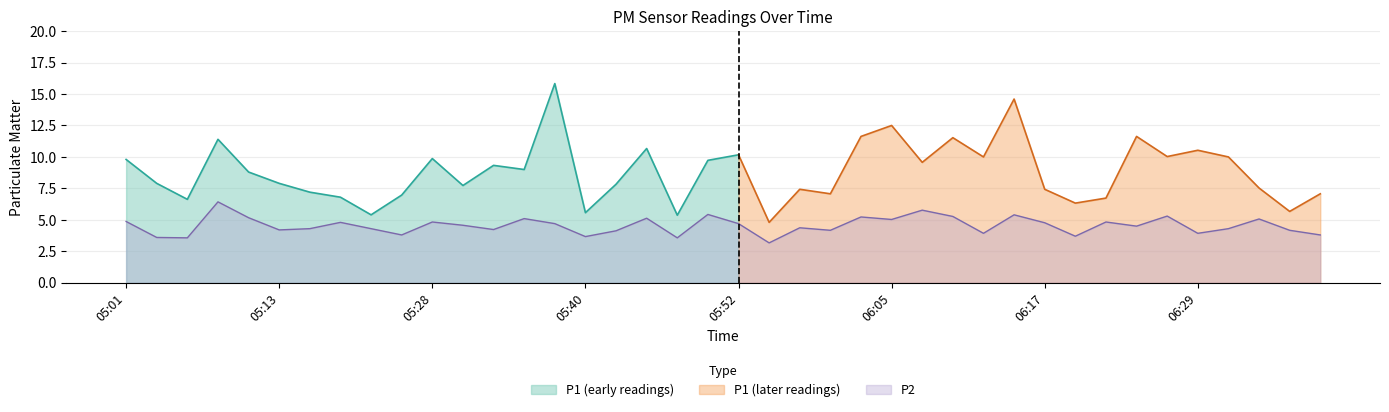

Between 06:17 and 05:09, which is larger?

05:09